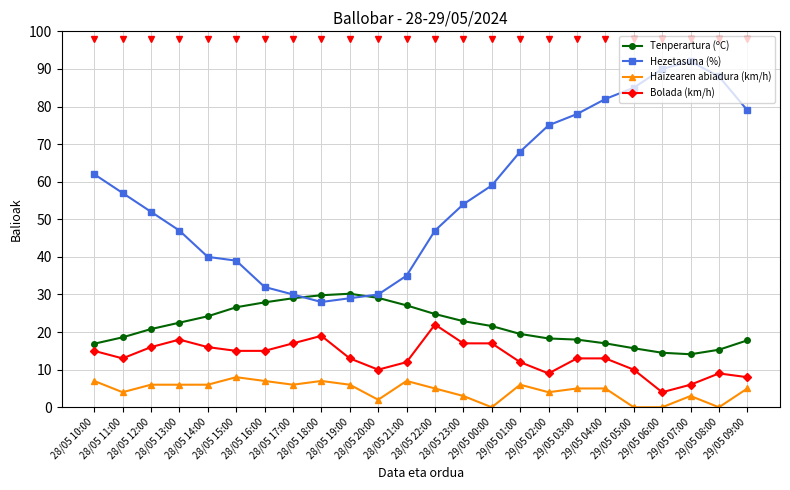

What is the difference between the second highest and minimum values in the Tenperartura (ºC) series?

15.7